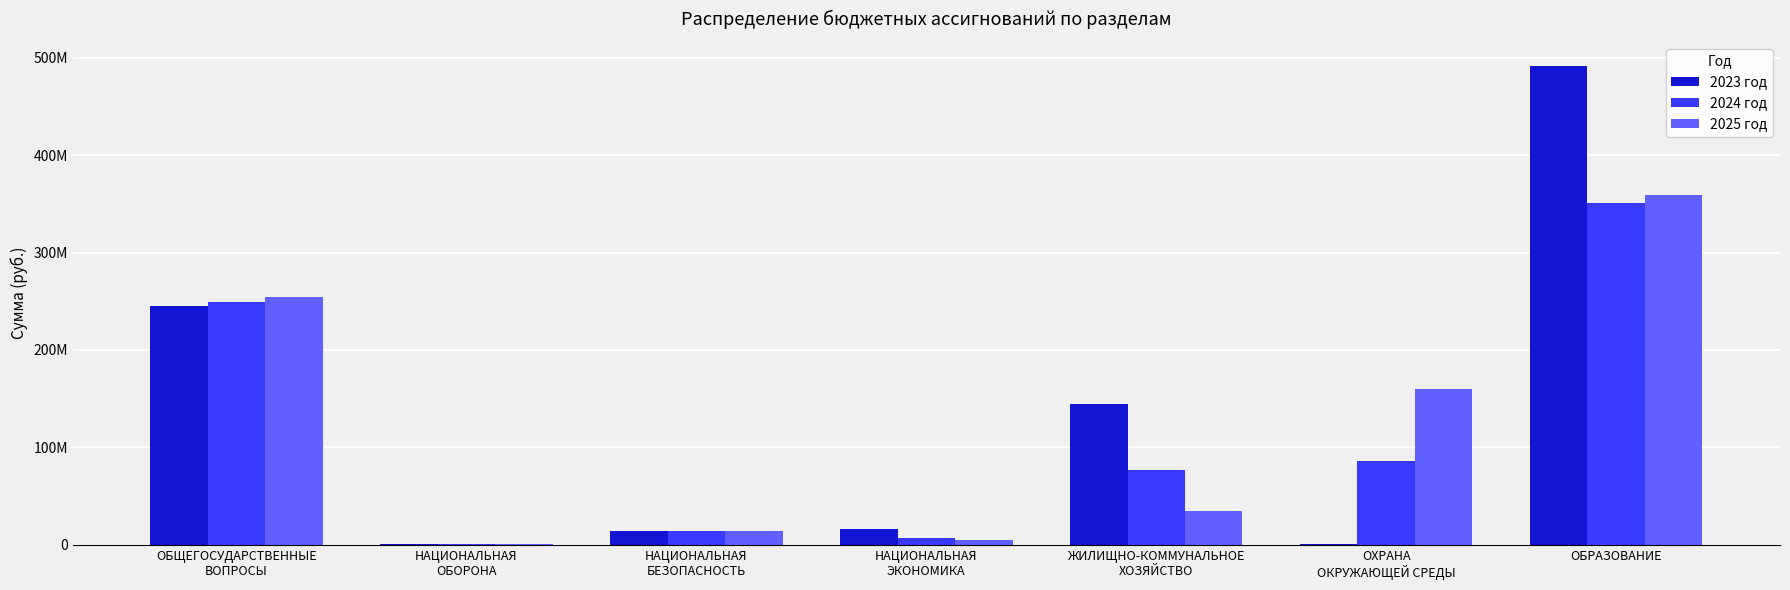

Reading left to right, list all the values displayed in this chart.

2023 год: 245146561.2	700900.0	14510130.0	16230649.6	144743503.0	813000.0	491753312.9
2024 год: 248765873.9	730900.0	13869671.0	7140429.6	76271610.0	86022423.5	350651006.0
2025 год: 254754260.4	754000.0	14088703.0	4933069.2	35038210.0	159800000.0	359014087.2